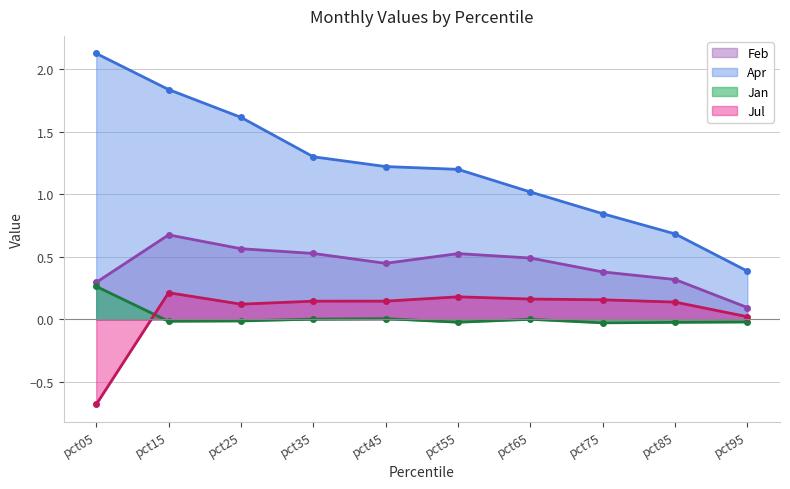

Reading left to right, transcribe all the data shown in this chart.

Feb: 0.3	0.7	0.6	0.5	0.4	0.5	0.5	0.4	0.3	0.1
Apr: 2.1	1.8	1.6	1.3	1.2	1.2	1.0	0.8	0.7	0.4
Jan: 0.3	-0.0	-0.0	0.0	0.0	-0.0	-0.0	-0.0	-0.0	-0.0
Jul: -0.7	0.2	0.1	0.1	0.1	0.2	0.2	0.2	0.1	0.0